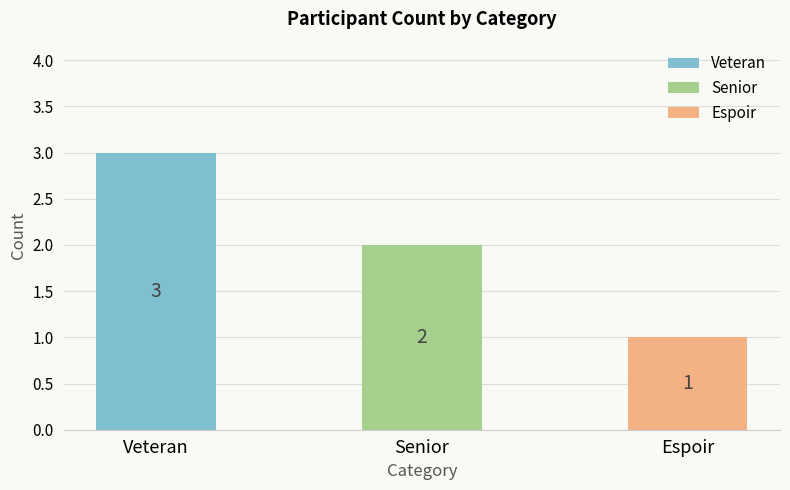

What position from the right is Veteran?

3